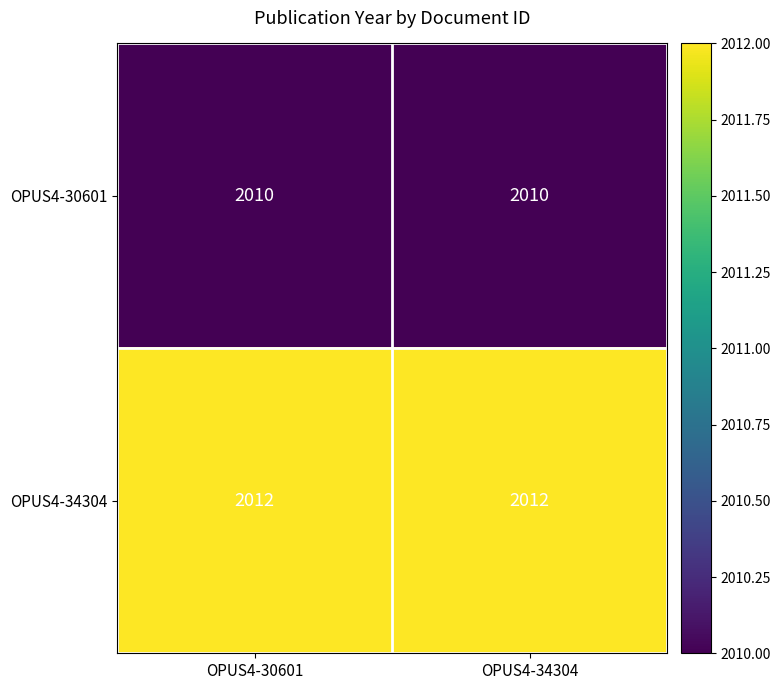

What is the sum of the OPUS4-34304 values at OPUS4-30601 and OPUS4-34304?

4024